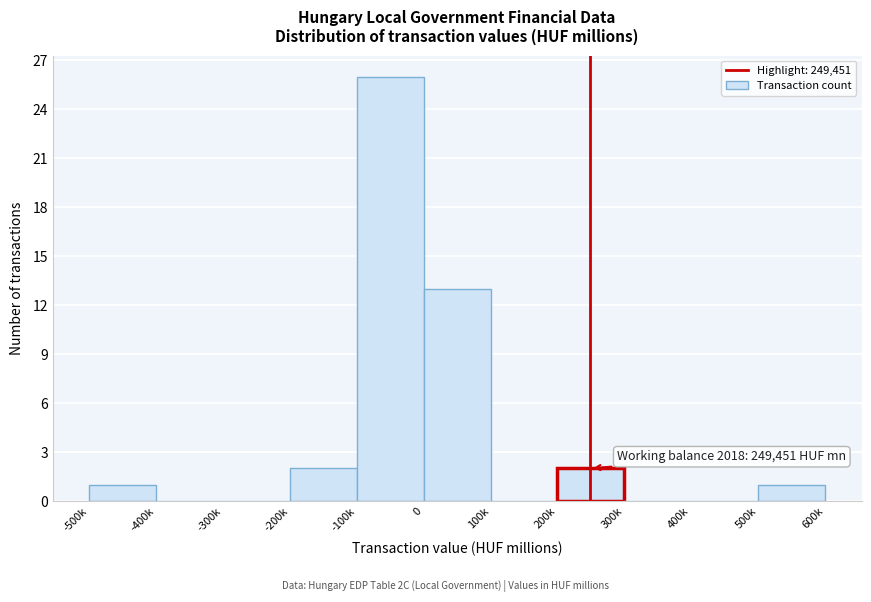

Reading left to right, extract all data points from this chart.

-500k=1	-400k=0	-300k=0	-200k=2	-100k=26	0=13	100k=0	200k=2	300k=0	400k=0	500k=1